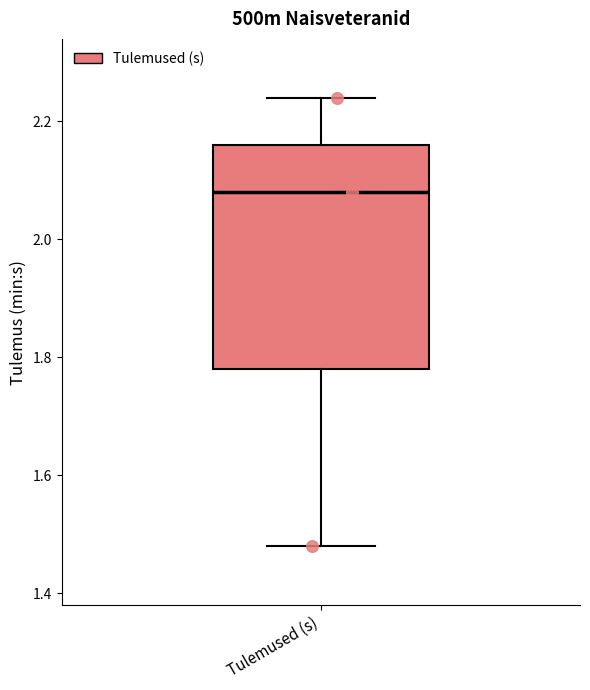

Where does the upper whisker of the box for Tulemused (s) end on the y-axis? The values are not printed on the chart, so give them approximately, as read against the axis.

2.24